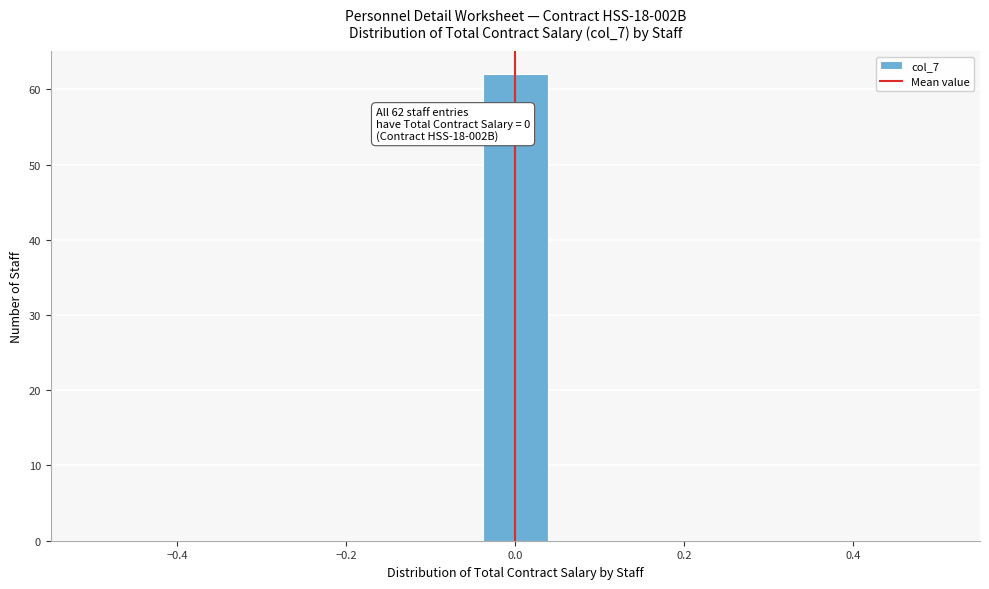

Around what value on the x-axis is the tallest bar? Give the approximate position of its centre, as read against the axis.

0.00